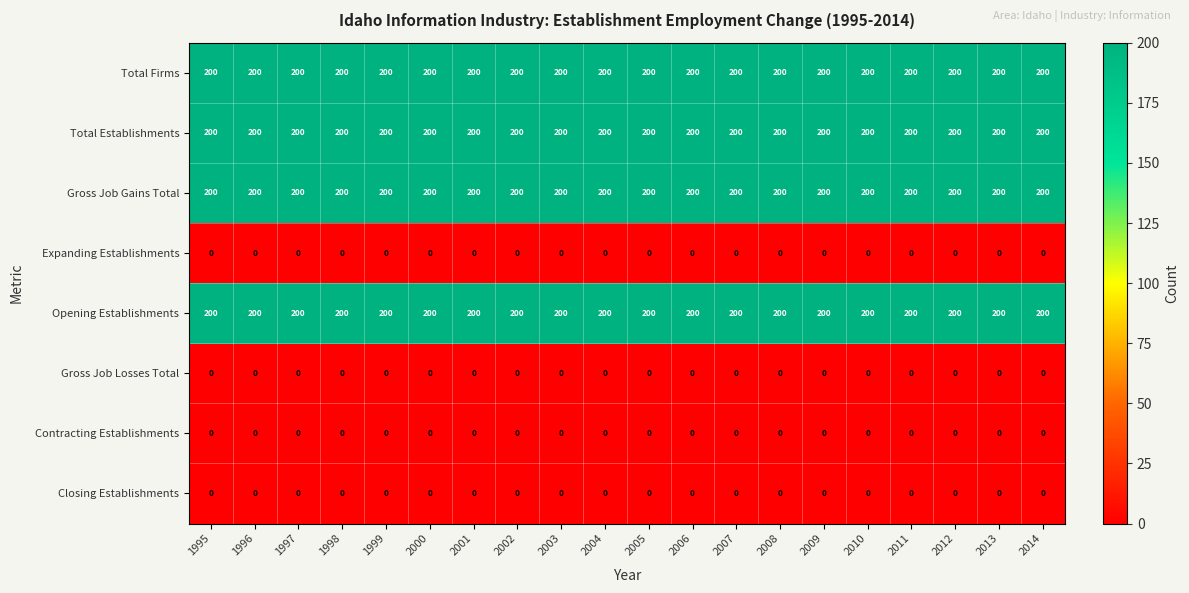

What is the spread (max minus min) of values at 2010?

200